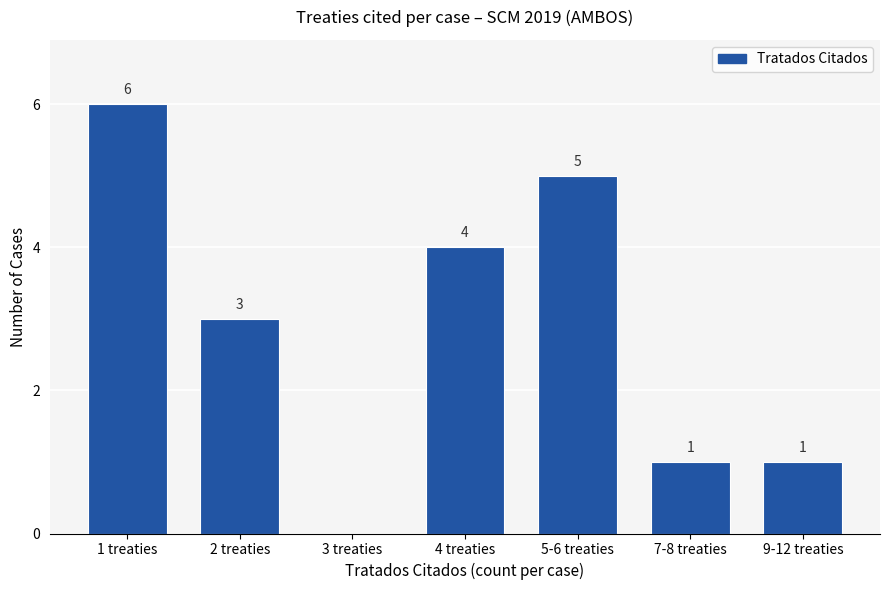

What is the sum of the values at 4 treaties and 9-12 treaties?

5